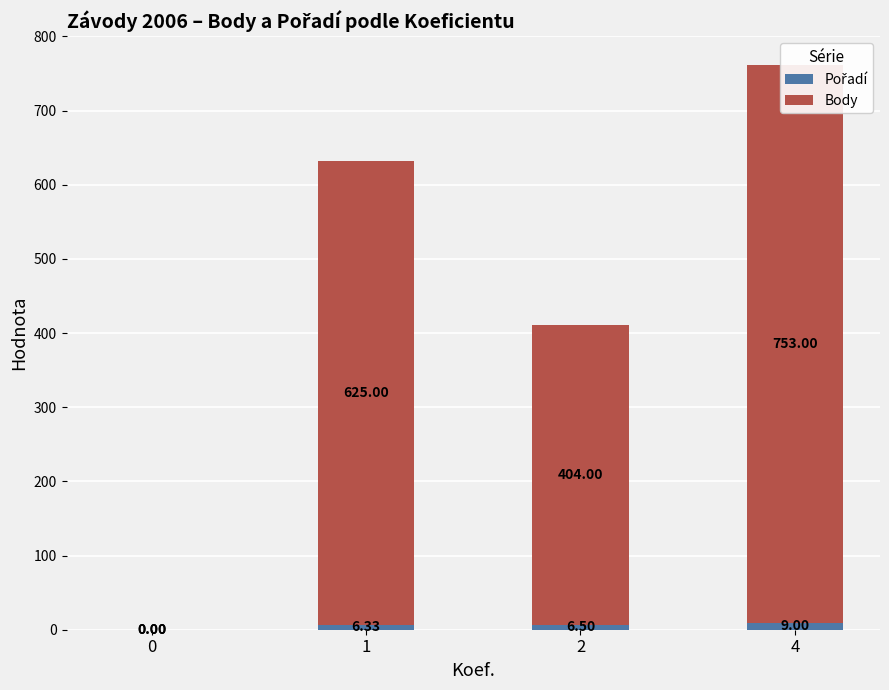

Rank the series at 0 from lowest to highest value.

Pořadí, Body